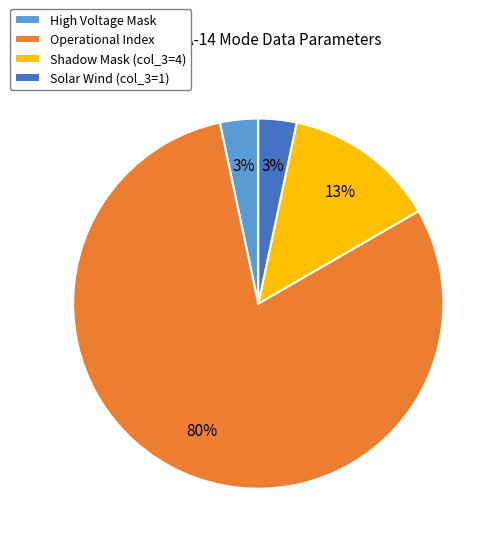

The Solar Wind (col_3=1) slice represents 3% of the pie. True or false?

True